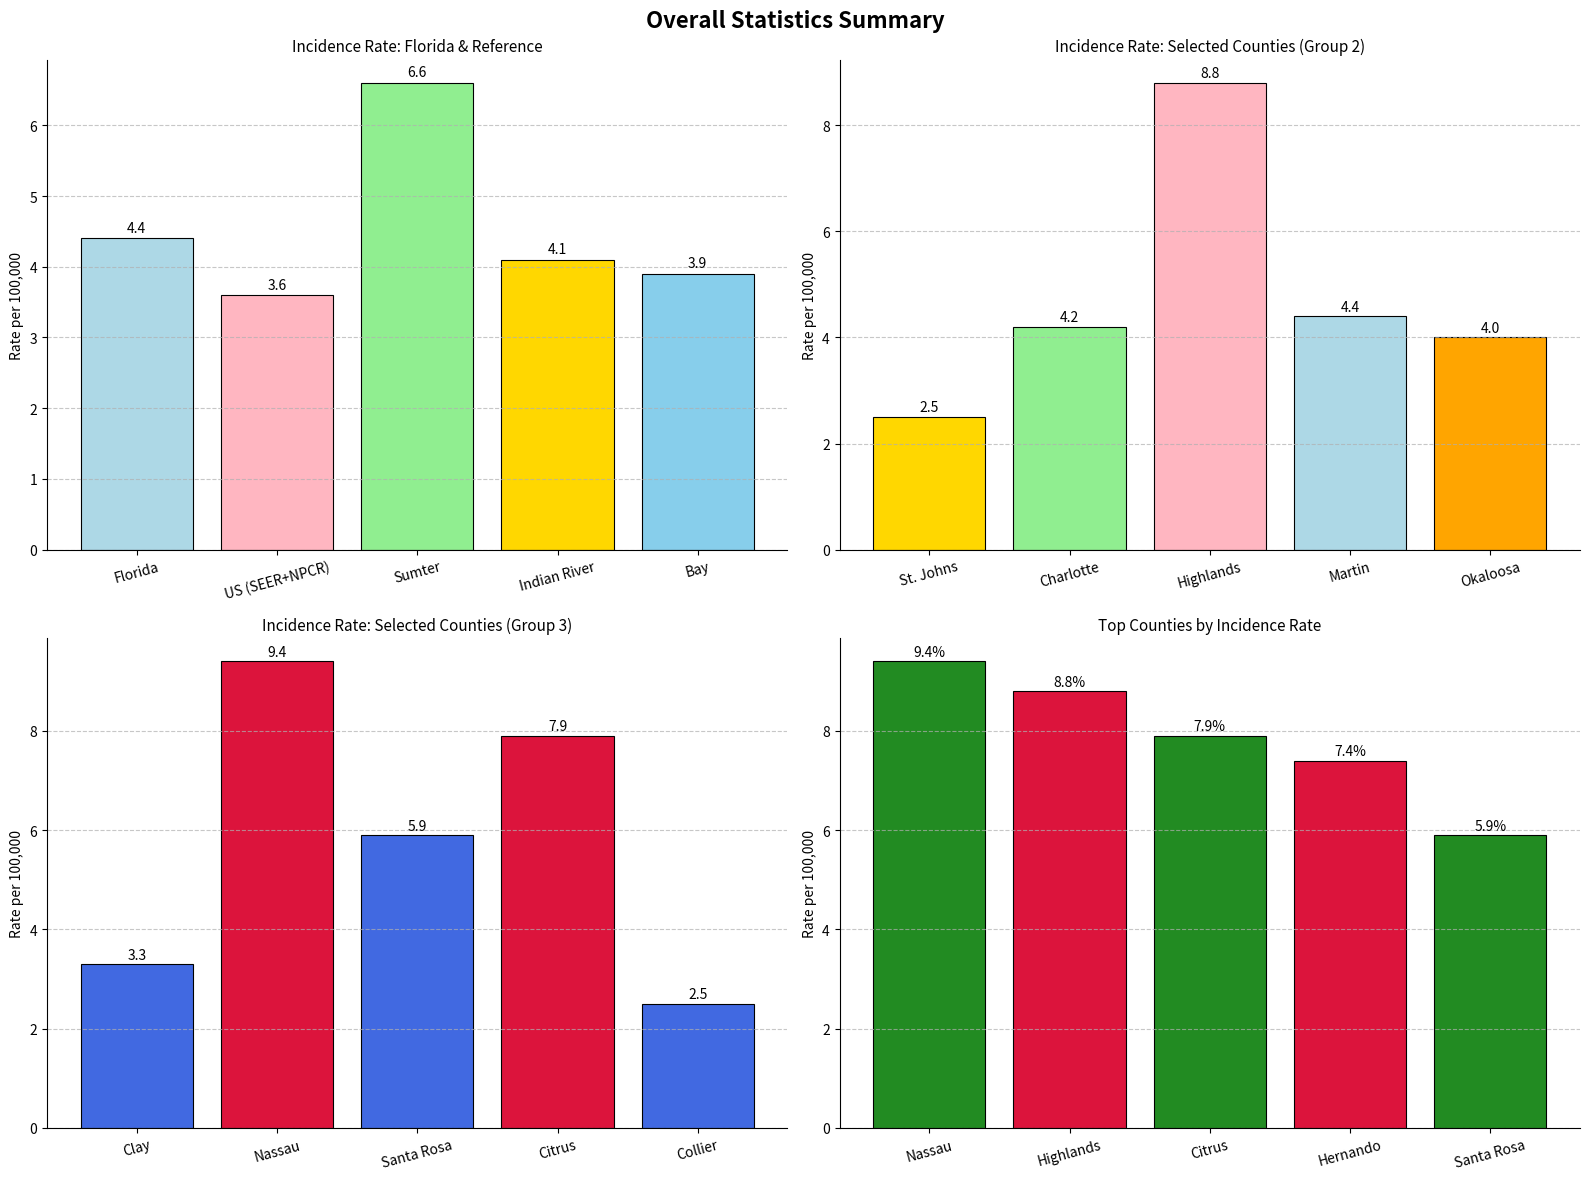

What position from the left is Santa Rosa?

5